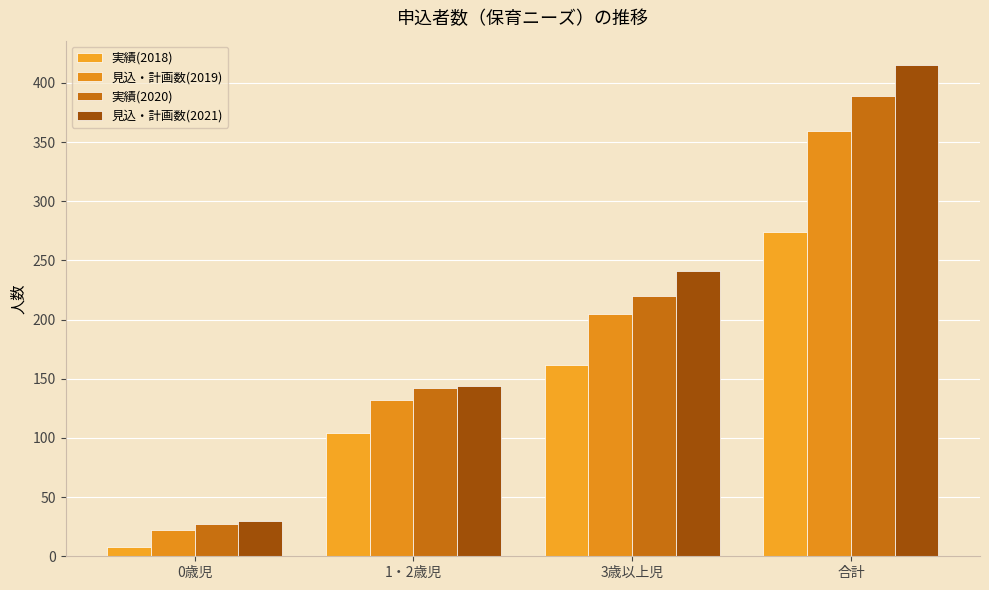

Reading left to right, list all the values displayed in this chart.

実績(2018): 8	104	162	274
見込・計画数(2019): 22	132	205	359
実績(2020): 27	142	220	389
見込・計画数(2021): 30	144	241	415